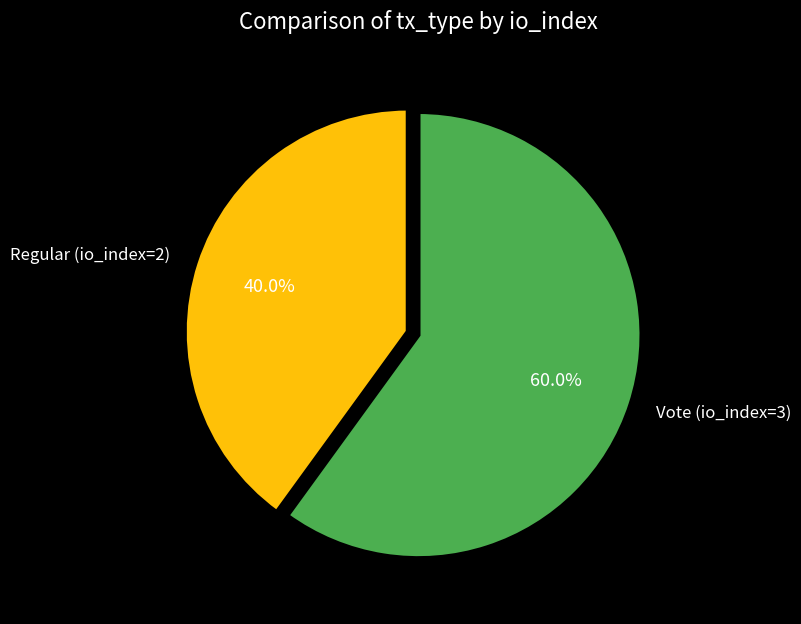

The Vote (io_index=3) slice represents 60% of the pie. True or false?

True